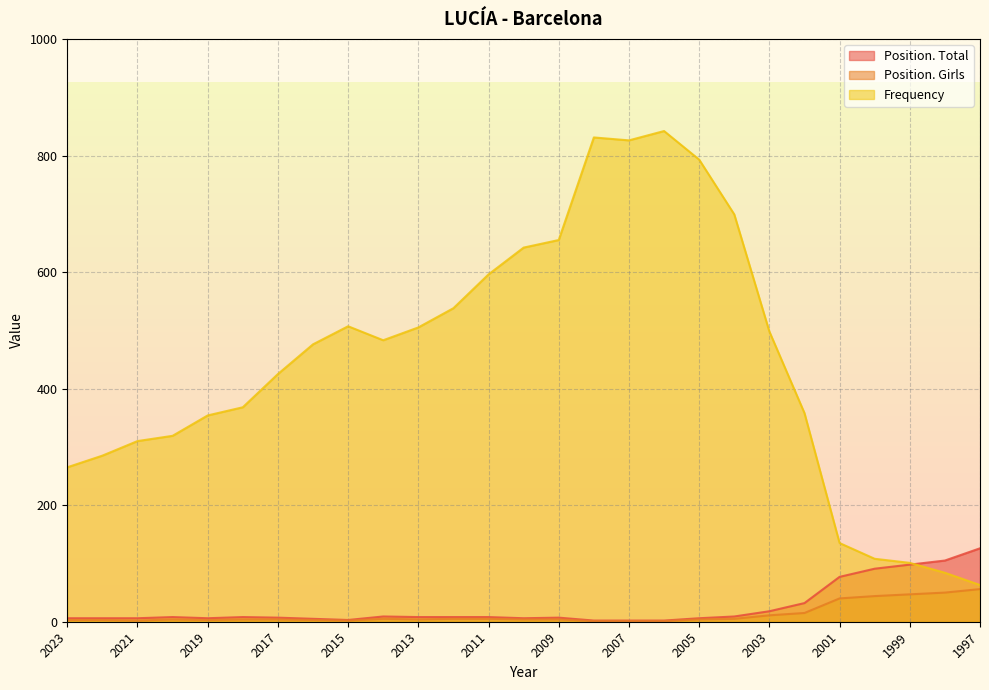

What is the highest value of the Frequency series?

842